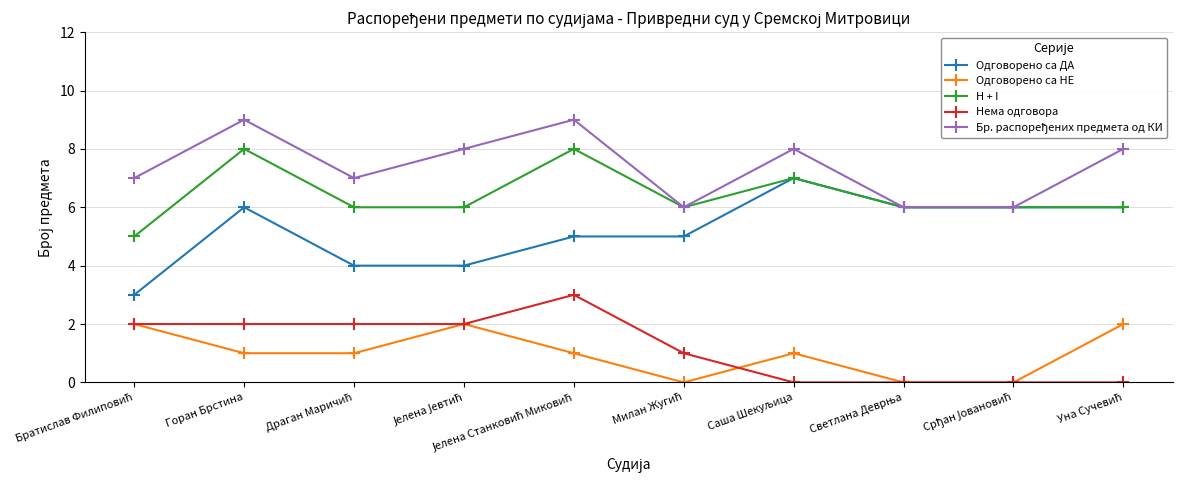

Which series has the largest range (max minus min)?

Одговорено са ДА